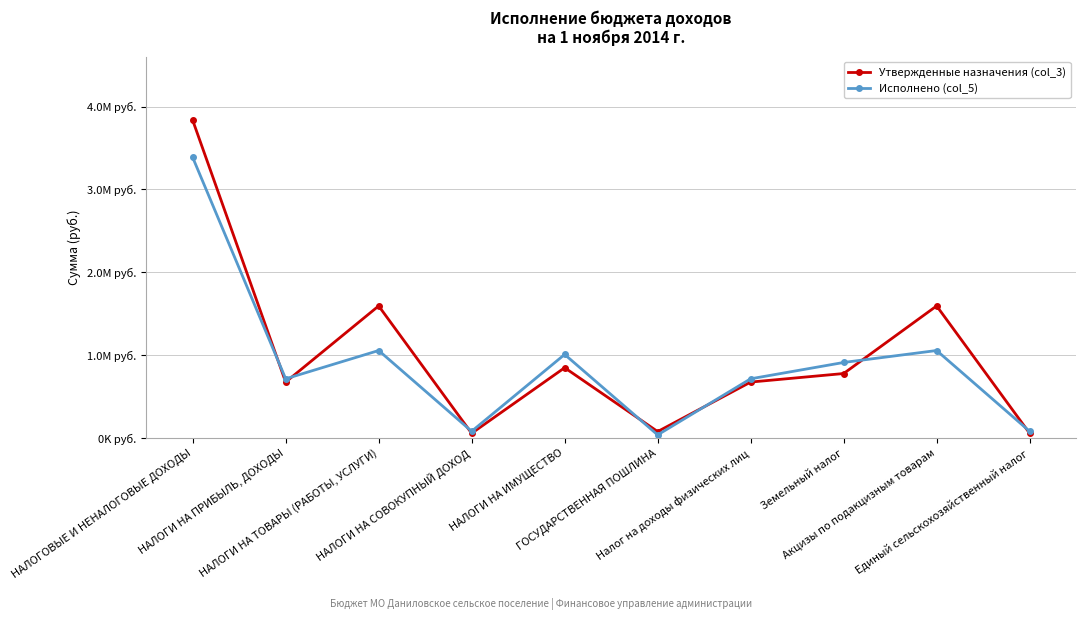

Reading left to right, list all the values displayed in this chart.

Утвержденные назначения (col_3): НАЛОГОВЫЕ И НЕНАЛОГОВЫЕ ДОХОДЫ=3835317.3	НАЛОГИ НА ПРИБЫЛЬ, ДОХОДЫ=677000.0	НАЛОГИ НА ТОВАРЫ (РАБОТЫ, УСЛУГИ)=1595317.3	НАЛОГИ НА СОВОКУПНЫЙ ДОХОД=59000.0	НАЛОГИ НА ИМУЩЕСТВО=850000.0	ГОСУДАРСТВЕННАЯ ПОШЛИНА=80000.0	Налог на доходы физических лиц=677000.0	Земельный налог=780000.0	Акцизы по подакцизным товарам=1595317.3	Единый сельскохозяйственный налог=59000.0
Исполнено (col_5): НАЛОГОВЫЕ И НЕНАЛОГОВЫЕ ДОХОДЫ=3386920.4	НАЛОГИ НА ПРИБЫЛЬ, ДОХОДЫ=716365.3	НАЛОГИ НА ТОВАРЫ (РАБОТЫ, УСЛУГИ)=1057604.3	НАЛОГИ НА СОВОКУПНЫЙ ДОХОД=83078.6	НАЛОГИ НА ИМУЩЕСТВО=1010134.8	ГОСУДАРСТВЕННАЯ ПОШЛИНА=39950.0	Налог на доходы физических лиц=716365.3	Земельный налог=913400.8	Акцизы по подакцизным товарам=1057604.3	Единый сельскохозяйственный налог=83078.6